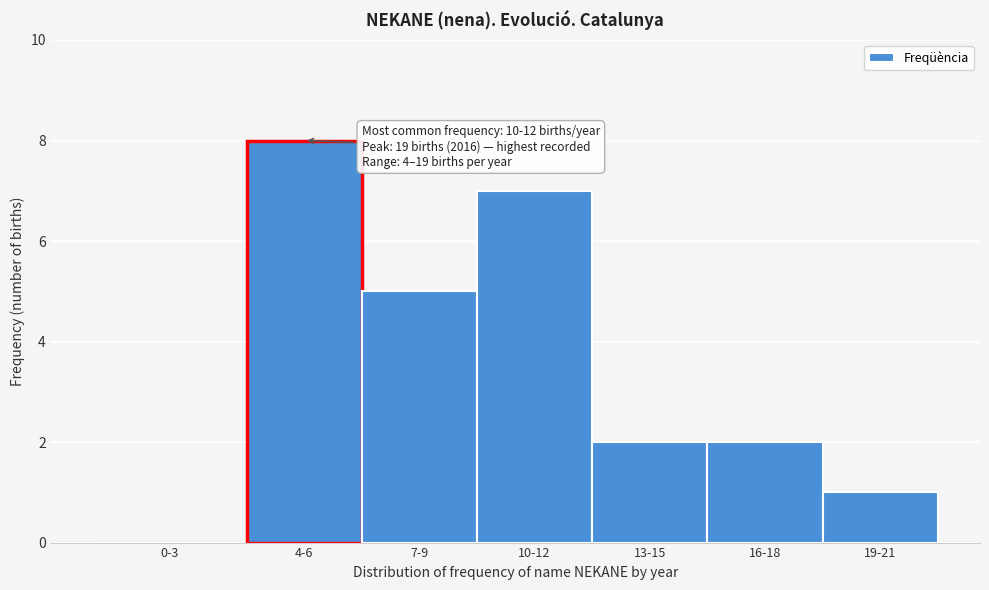

At which label is the value closest to 4?

7-9